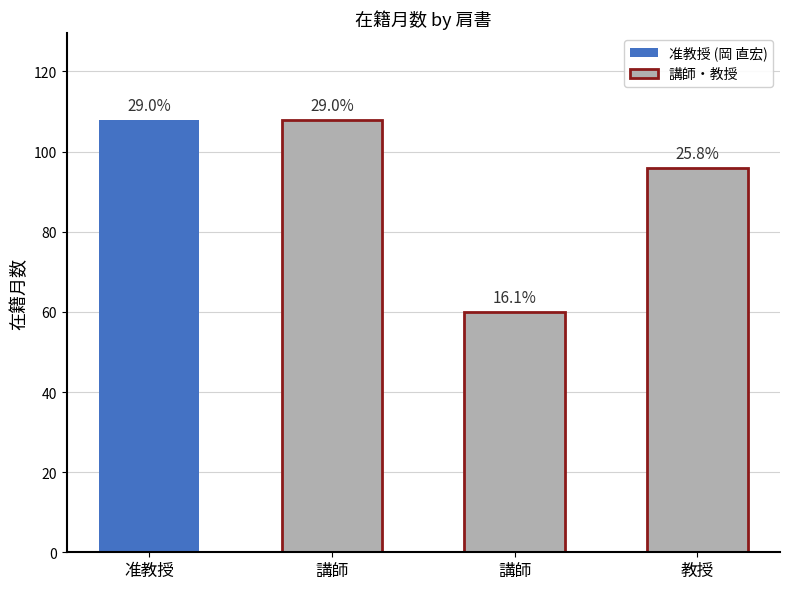

Reading left to right, transcribe all the data shown in this chart.

108	108	60	96